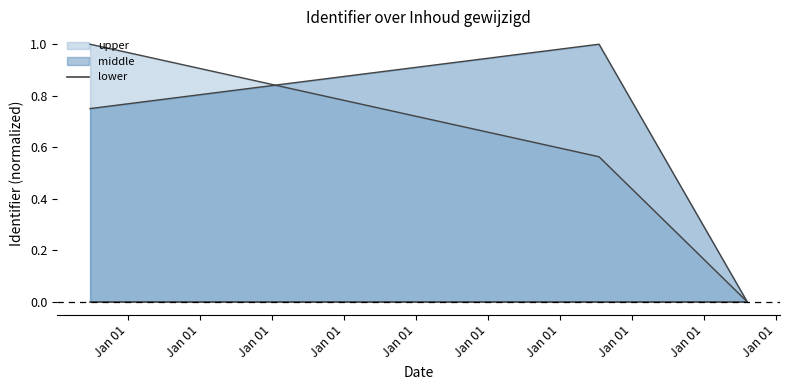

What position from the left is 2025-08-06?

3